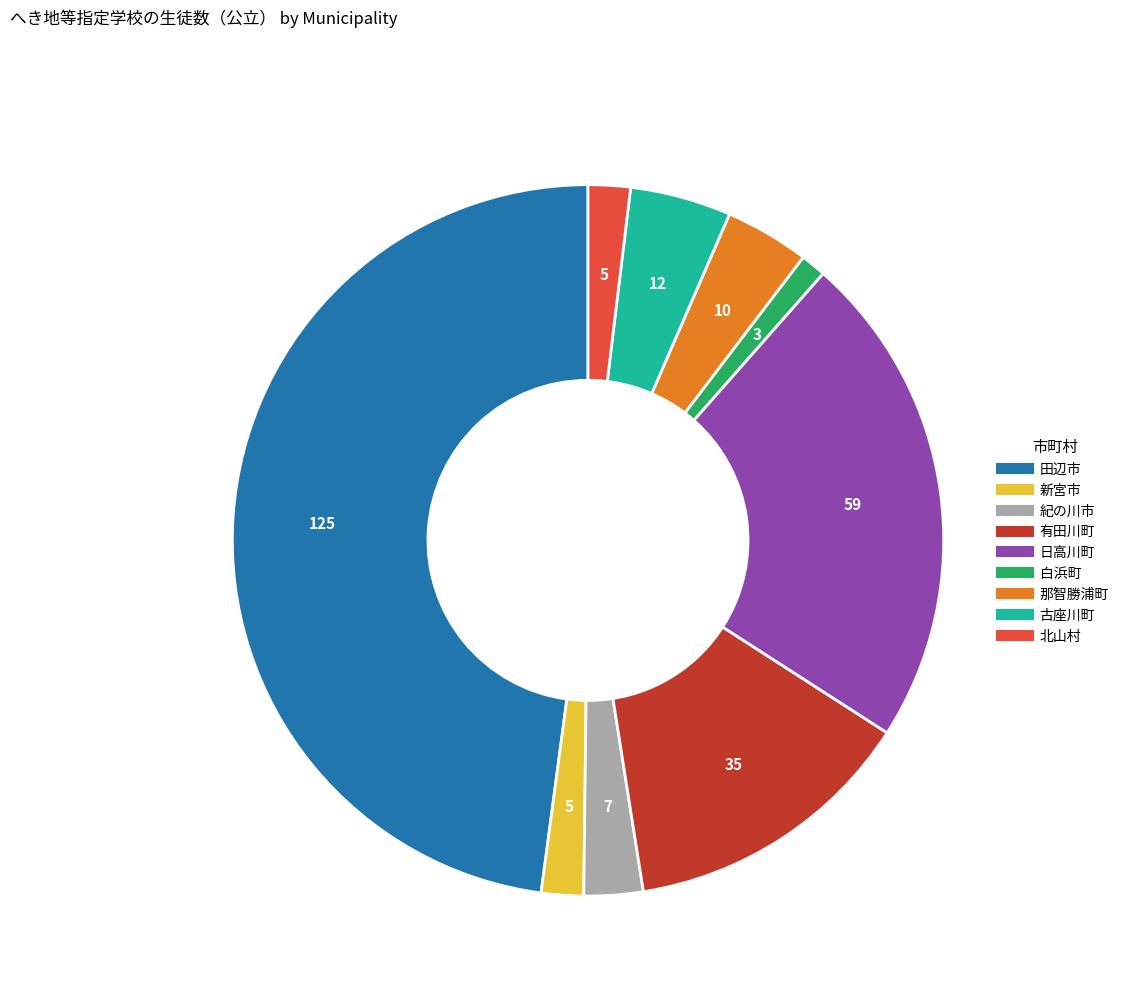

Is there any slice that represents more than half of the pie?

No